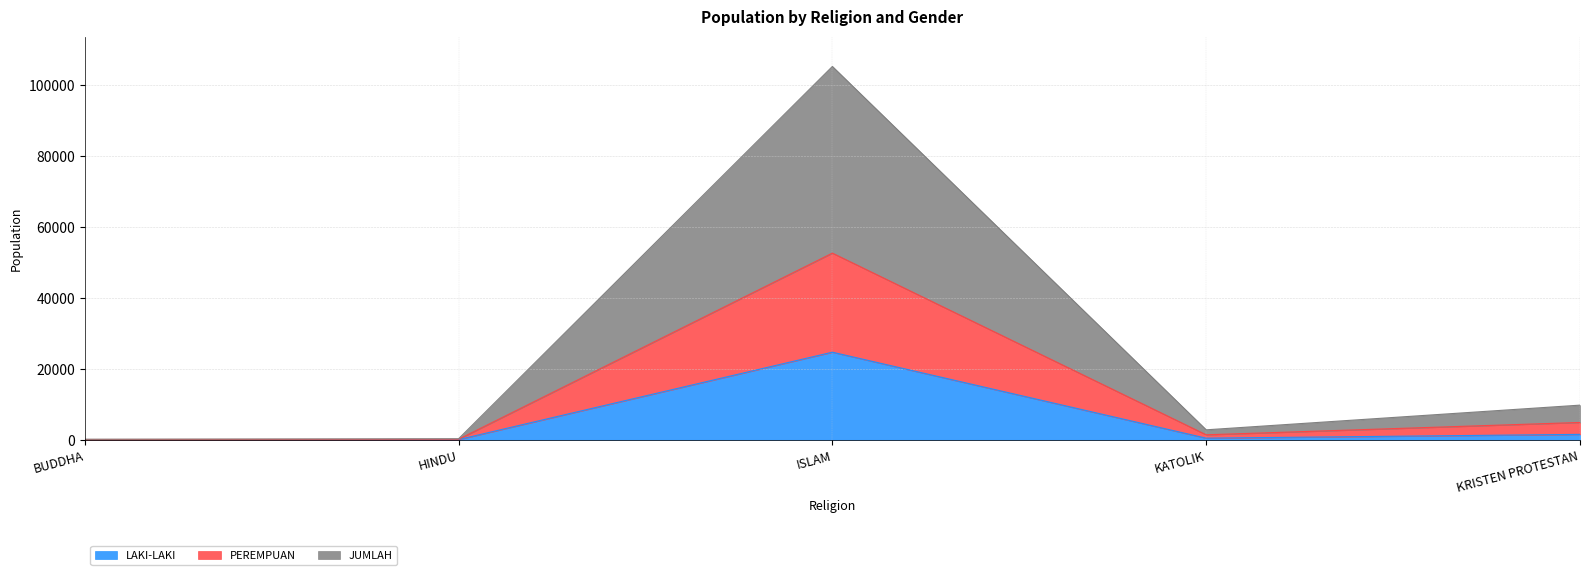

What is the label of the 2nd point from the left?

HINDU